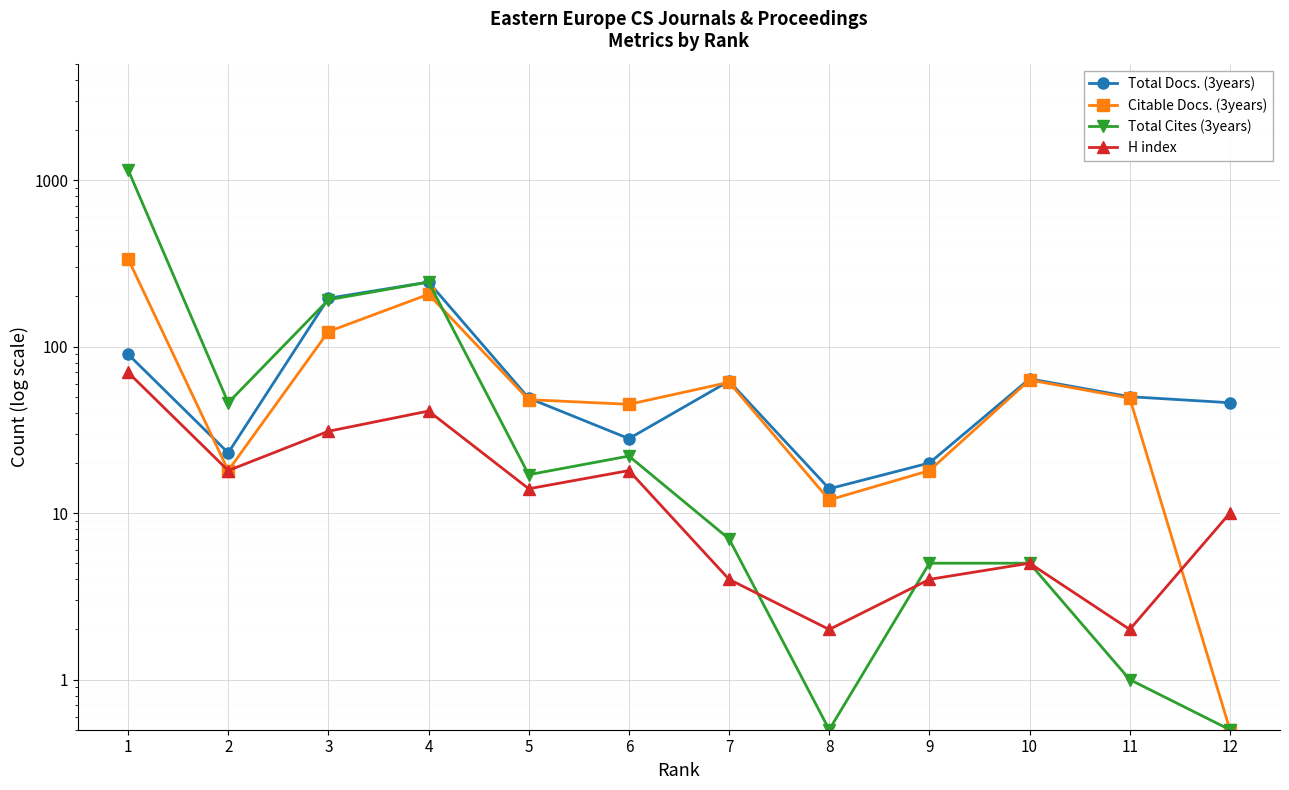

The value of Total Cites (3years) at 4 is 385.9. True or false?

False